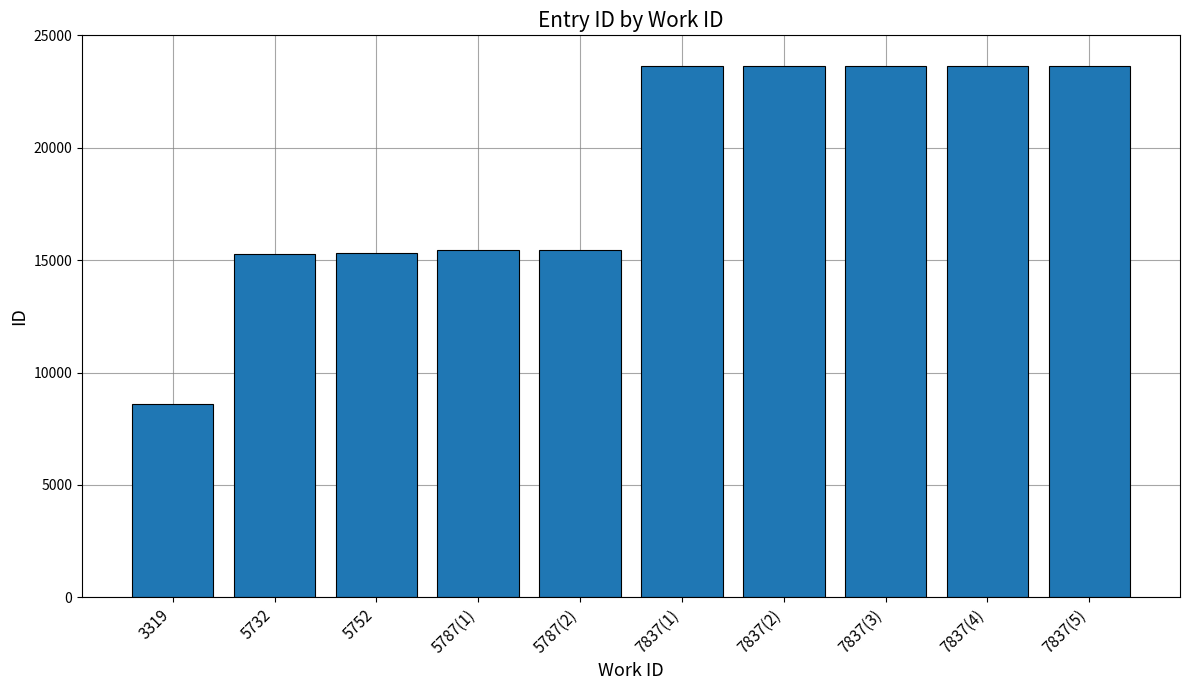

Read the value at 5752.

15332